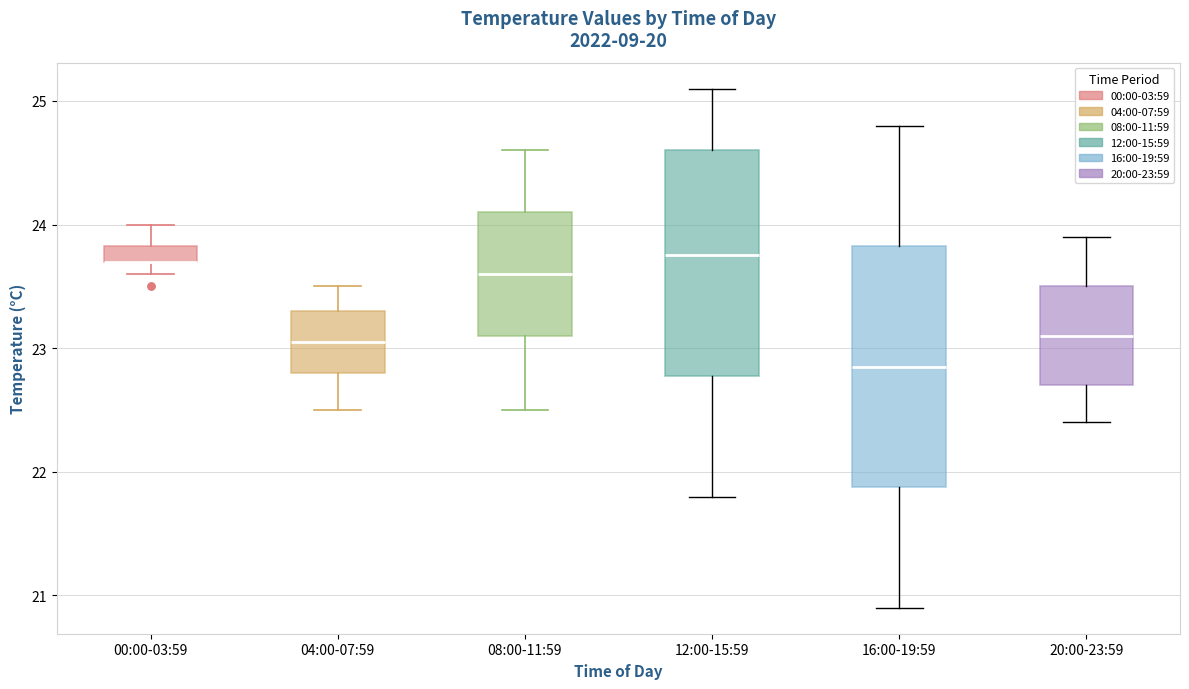

Comparing the boxes themselves (not the whiskers), which one is the tallest?

16:00-19:59